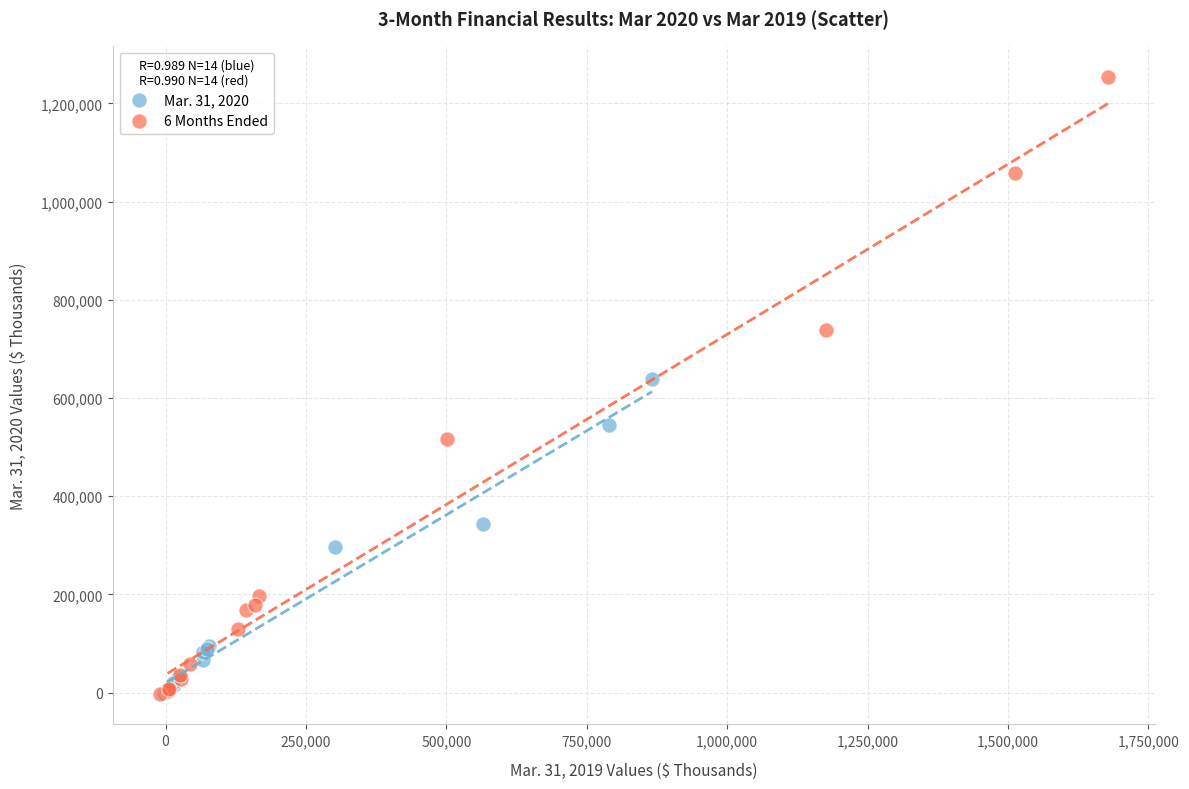

Which series has the widest spread of Y values?

6 Months Ended